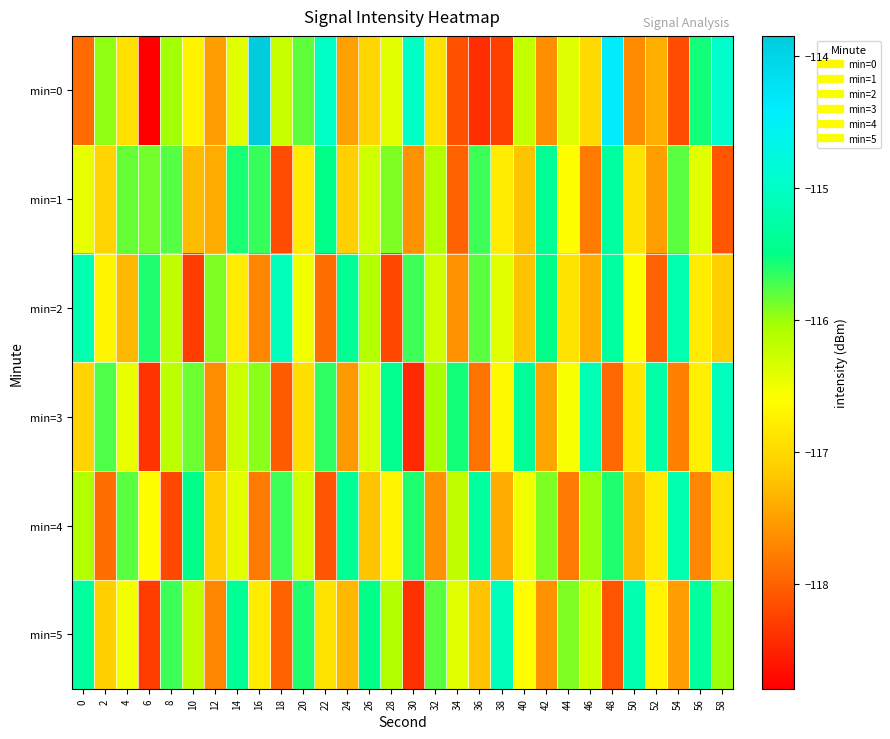

Reading left to right, transcribe all the data shown in this chart.

min=0: 0=-117.9	2=-116.0	4=-116.9	6=-118.8	8=-116.0	10=-116.7	12=-117.5	14=-116.4	16=-113.9	18=-116.2	20=-115.8	22=-115.0	24=-117.5	26=-117.0	28=-116.4	30=-115.0	32=-116.9	34=-118.1	36=-118.4	38=-118.3	40=-116.2	42=-117.6	44=-116.4	46=-117.0	48=-114.4	50=-117.7	52=-117.4	54=-118.2	56=-115.6	58=-114.9
min=1: 0=-116.5	2=-117.0	4=-115.8	6=-115.9	8=-115.8	10=-117.3	12=-117.4	14=-115.6	16=-115.7	18=-118.2	20=-116.8	22=-115.5	24=-117.1	26=-116.3	28=-115.9	30=-117.6	32=-116.1	34=-118.0	36=-115.7	38=-116.8	40=-117.2	42=-115.4	44=-116.6	46=-117.8	48=-115.3	50=-116.9	52=-117.5	54=-115.8	56=-116.4	58=-118.1
min=2: 0=-115.2	2=-116.7	4=-117.3	6=-115.6	8=-116.2	10=-118.3	12=-115.9	14=-116.8	16=-117.7	18=-115.1	20=-116.5	22=-117.9	24=-115.4	26=-116.1	28=-118.2	30=-115.7	32=-116.3	34=-117.6	36=-115.8	38=-116.4	40=-117.2	42=-115.5	44=-116.9	46=-117.4	48=-115.3	50=-116.6	52=-118.0	54=-115.2	56=-116.8	58=-117.1
min=3: 0=-117.0	2=-115.8	4=-116.5	6=-118.3	8=-116.2	10=-115.8	12=-117.7	14=-116.2	16=-116.0	18=-118.0	20=-117.0	22=-115.7	24=-117.5	26=-116.3	28=-115.5	30=-118.5	32=-116.0	34=-115.5	36=-117.8	38=-116.7	40=-115.3	42=-117.5	44=-116.5	46=-115.2	48=-118.0	50=-116.8	52=-115.2	54=-117.8	56=-116.8	58=-115.0
min=4: 0=-116.1	2=-117.9	4=-115.8	6=-116.6	8=-118.2	10=-115.5	12=-117.1	14=-116.4	16=-117.8	18=-115.7	20=-116.3	22=-118.1	24=-115.4	26=-117.2	28=-116.7	30=-115.6	32=-117.6	34=-116.2	36=-115.3	38=-117.4	40=-116.5	42=-115.9	44=-117.8	46=-116.0	48=-115.6	50=-117.3	52=-116.8	54=-115.2	56=-117.7	58=-116.9
min=5: 0=-115.3	2=-117.1	4=-116.5	6=-118.3	8=-115.7	10=-116.2	12=-117.7	14=-115.4	16=-116.8	18=-118.0	20=-115.6	22=-116.9	24=-117.3	26=-115.5	28=-116.1	30=-118.4	32=-115.8	34=-116.4	36=-117.2	38=-115.1	40=-116.6	42=-117.6	44=-115.9	46=-116.3	48=-118.1	50=-115.2	52=-116.7	54=-117.5	56=-115.3	58=-116.0